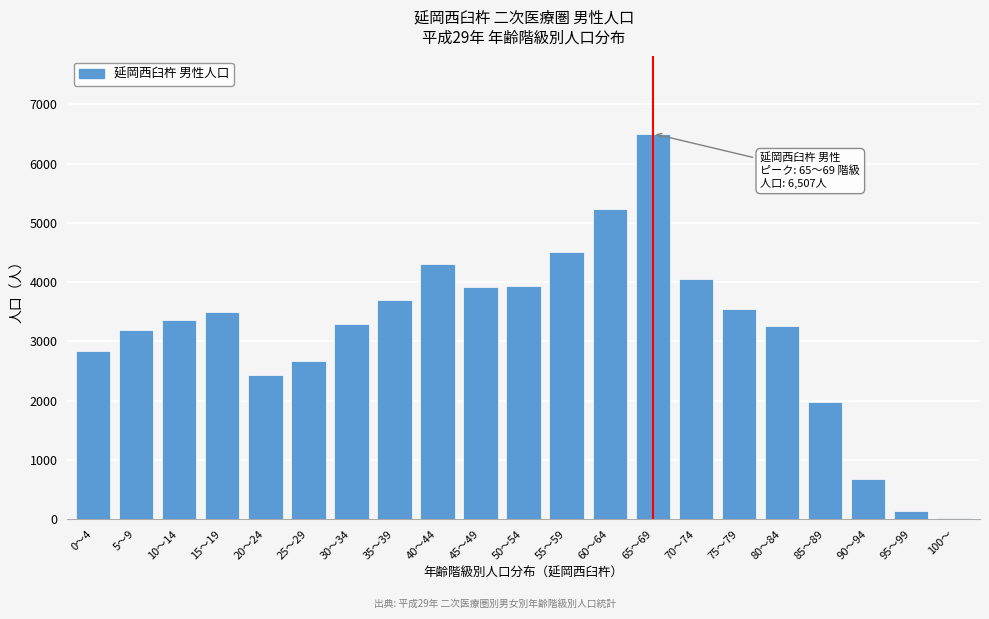

The value at 30～34 is 3287. True or false?

True